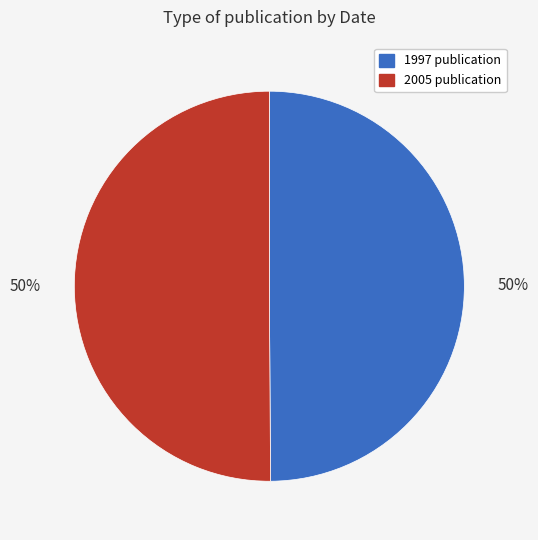

Count the number of slices in the pie.

2